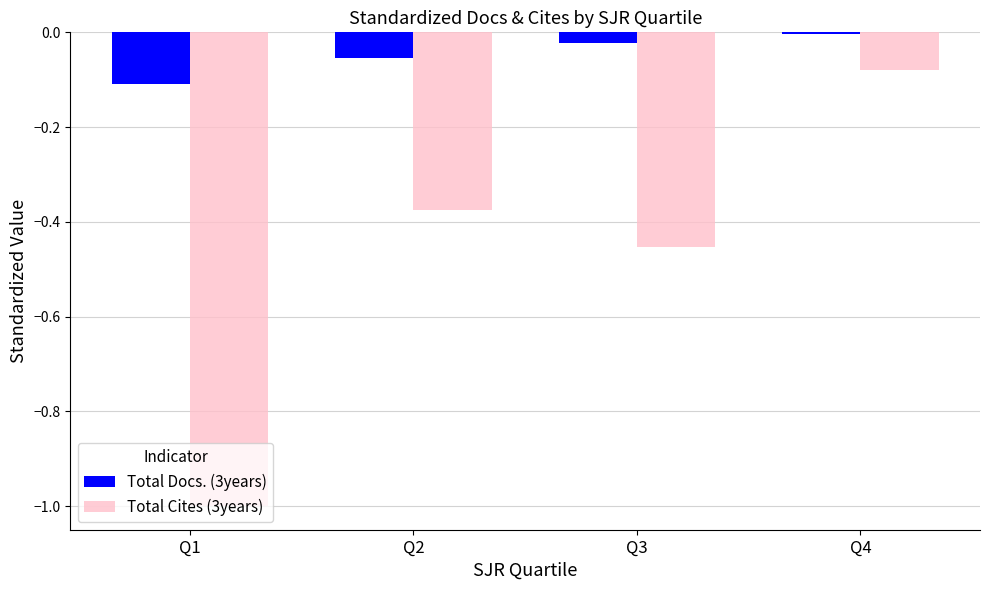

List the series in order of their overall mean, highest first.

Total Docs. (3years), Total Cites (3years)